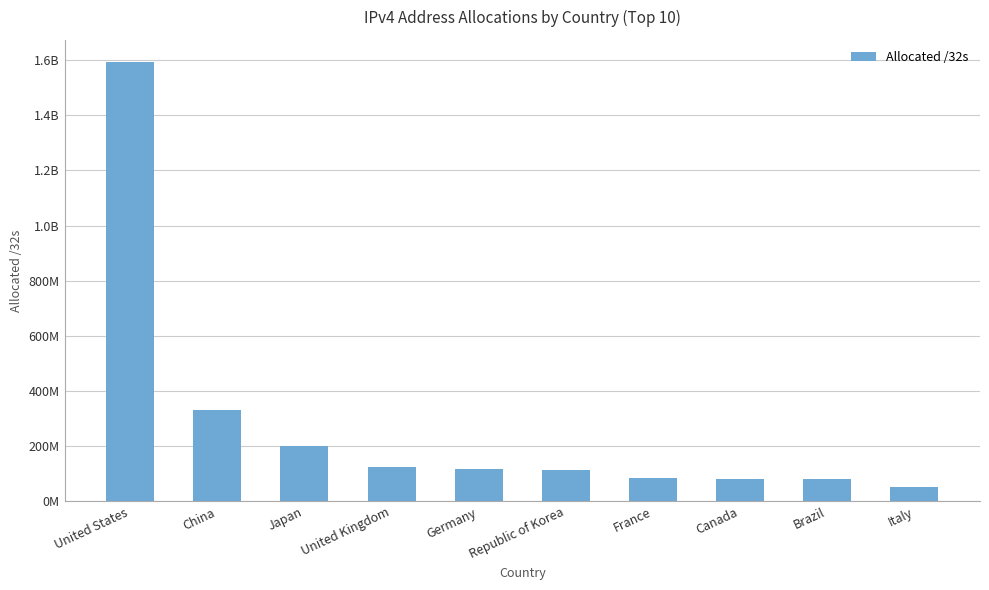

Rank the categories by value from highest to lowest.

United States, China, Japan, United Kingdom, Germany, Republic of Korea, France, Canada, Brazil, Italy